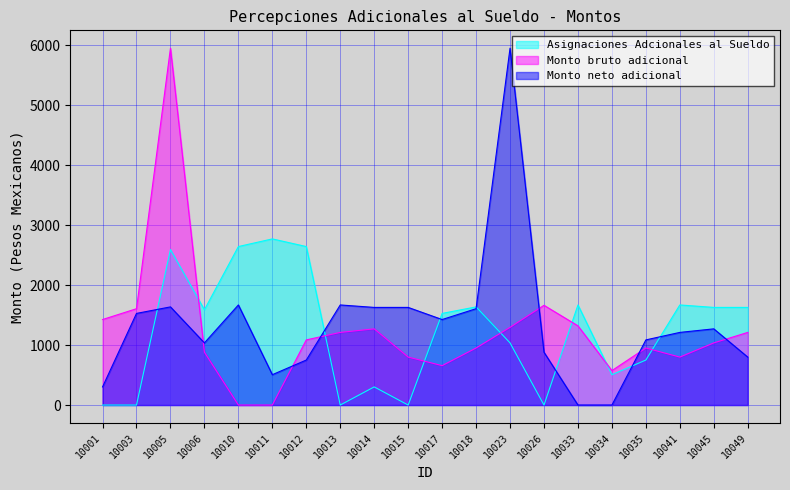

What are all the series names shown in the legend?

Asignaciones Adcionales al Sueldo, Monto bruto adicional, Monto neto adicional